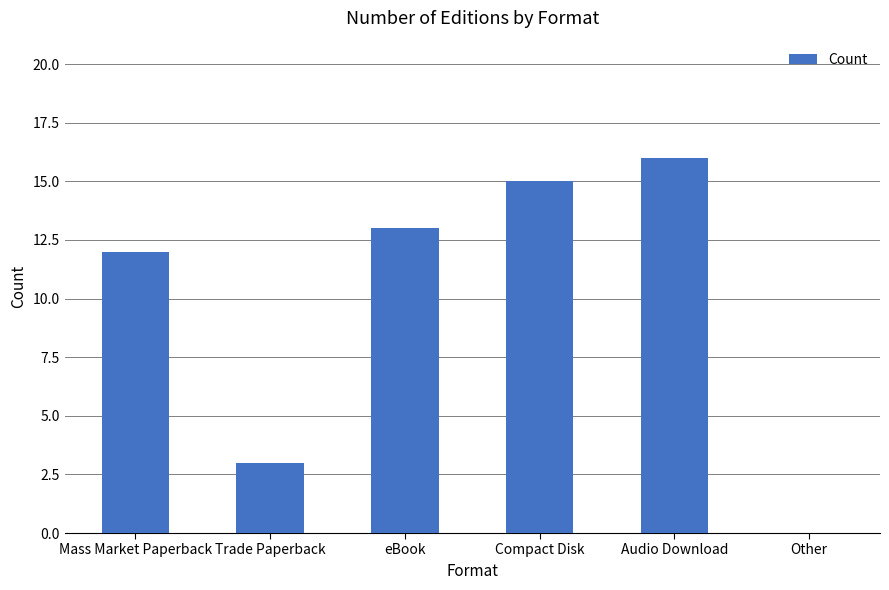

Is it true that the value at Trade Paperback is 4?

False